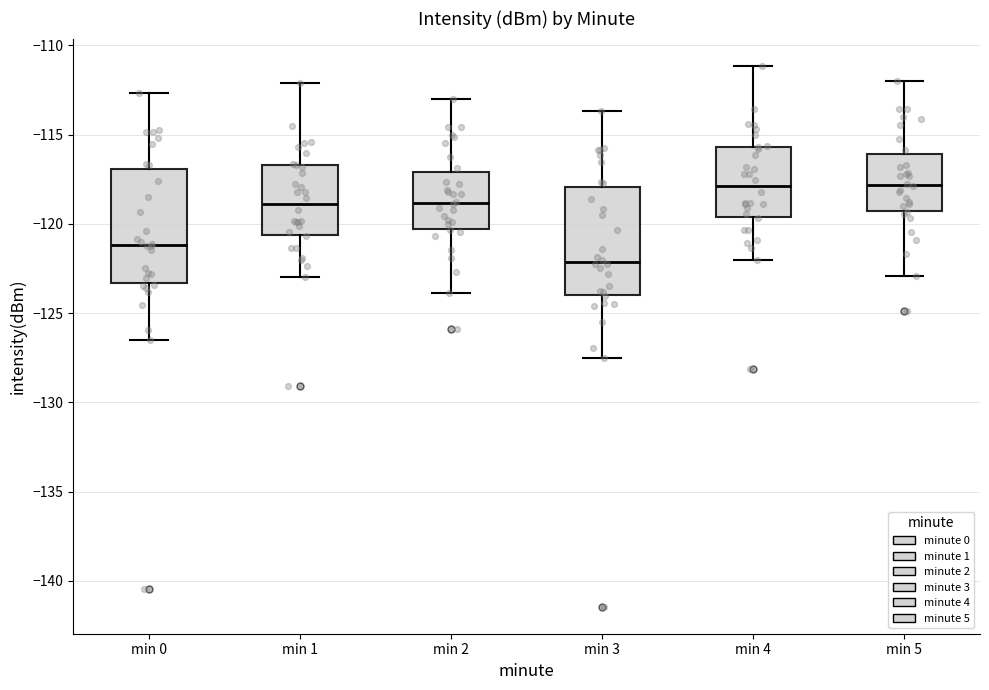

Reading left to right, transcribe this box plot: for each box, give where its median line is, the range the box spans, and where its two whiskers end, as read against the y-axis. The values are not printed on the chart, so give them approximately, as read against the axis.

min 0: median -121.0, box -123.5 to -117.0, whiskers -126.5 to -112.5
min 1: median -119.0, box -120.5 to -116.5, whiskers -123.0 to -112.0
min 2: median -119.0, box -120.5 to -117.0, whiskers -124.0 to -113.0
min 3: median -122.0, box -124.0 to -118.0, whiskers -127.5 to -113.5
min 4: median -118.0, box -119.5 to -115.5, whiskers -122.0 to -111.0
min 5: median -118.0, box -119.5 to -116.0, whiskers -123.0 to -112.0